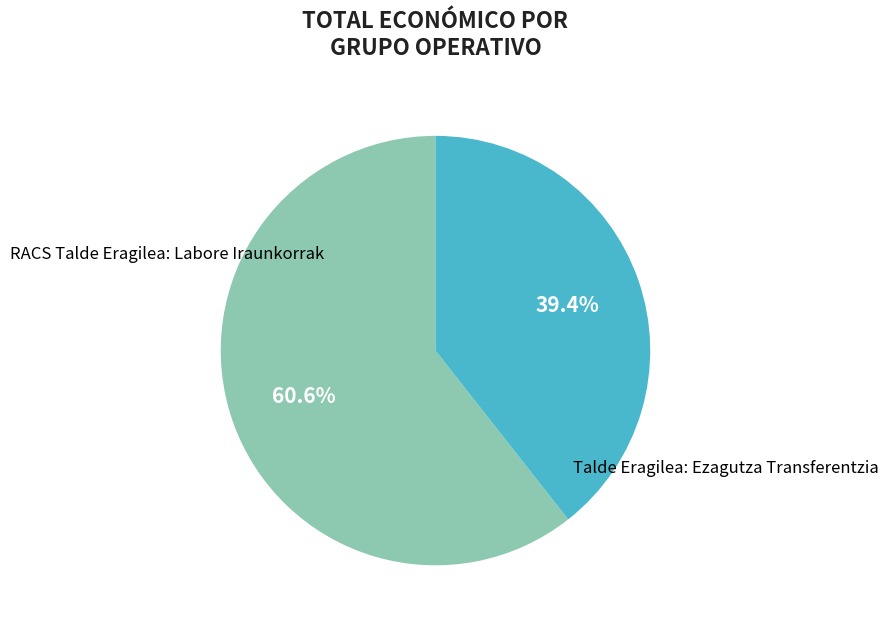

Which slice represents more than half of the pie?

RACS Talde Eragilea: Labore Iraunkorrak